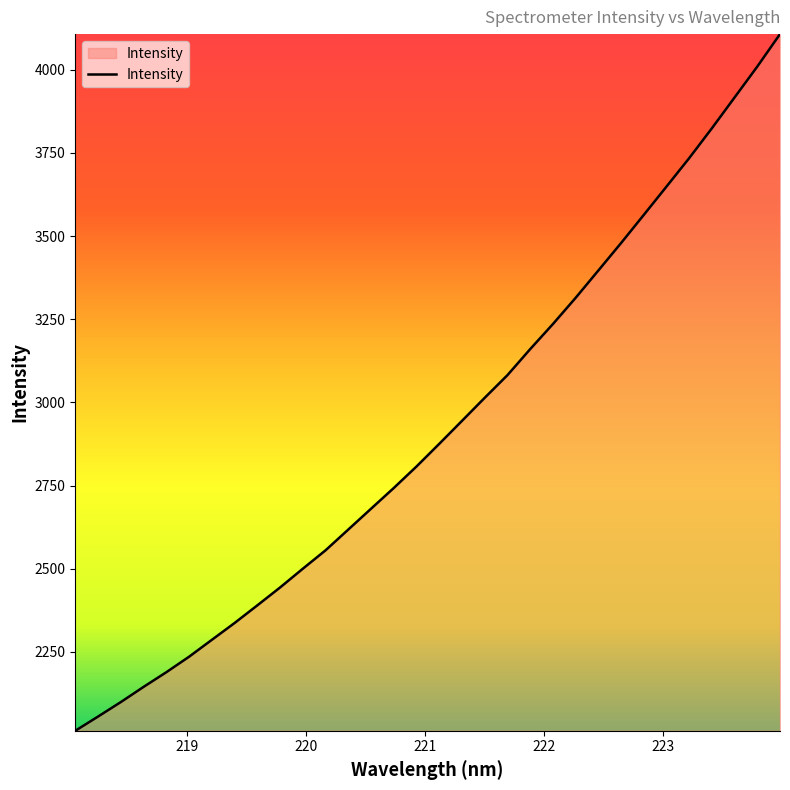

Reading left to right, transcribe all the data shown in this chart.

2013.2	2055.9	2099.4	2145.0	2189.2	2235.7	2286.5	2337.1	2390.1	2443.8	2500.2	2555.6	2618.0	2680.6	2742.9	2807.5	2875.6	2944.6	3013.9	3082.0	3160.2	3235.5	3314.2	3396.4	3478.9	3563.5	3648.6	3734.2	3823.9	3916.6	4009.5	4107.0